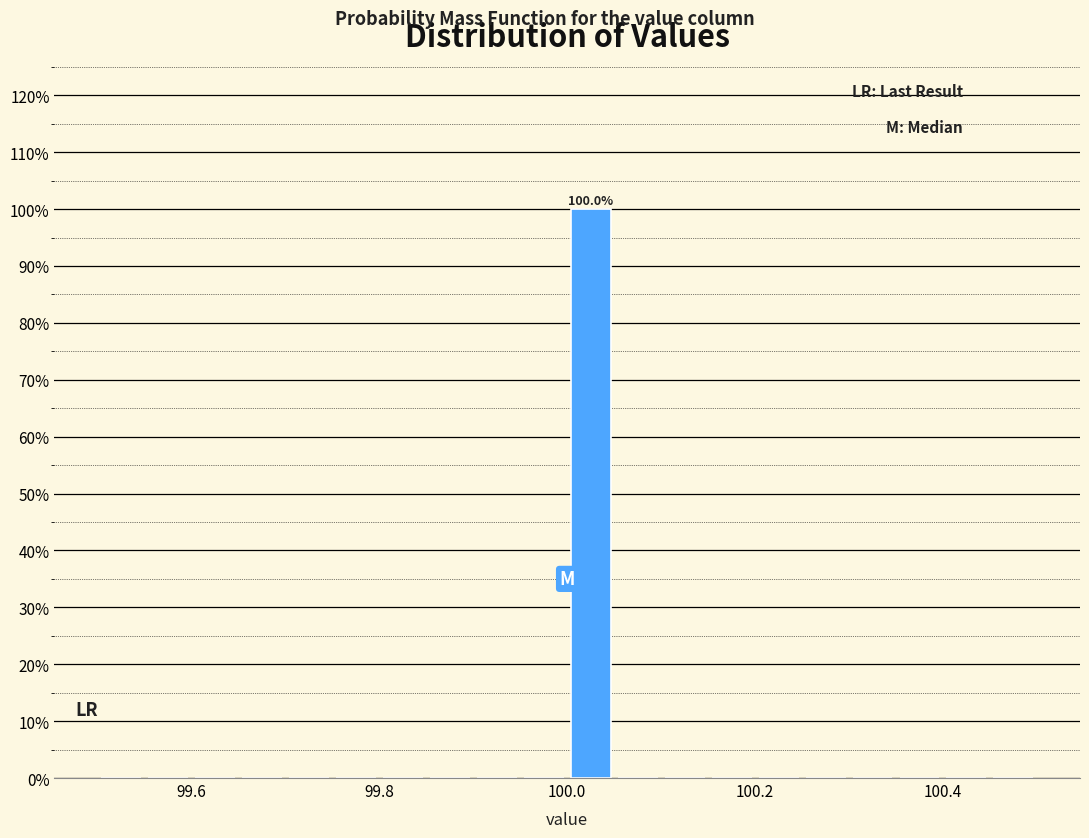

Around what value on the x-axis is the tallest bar? Give the approximate position of its centre, as read against the axis.

100.02